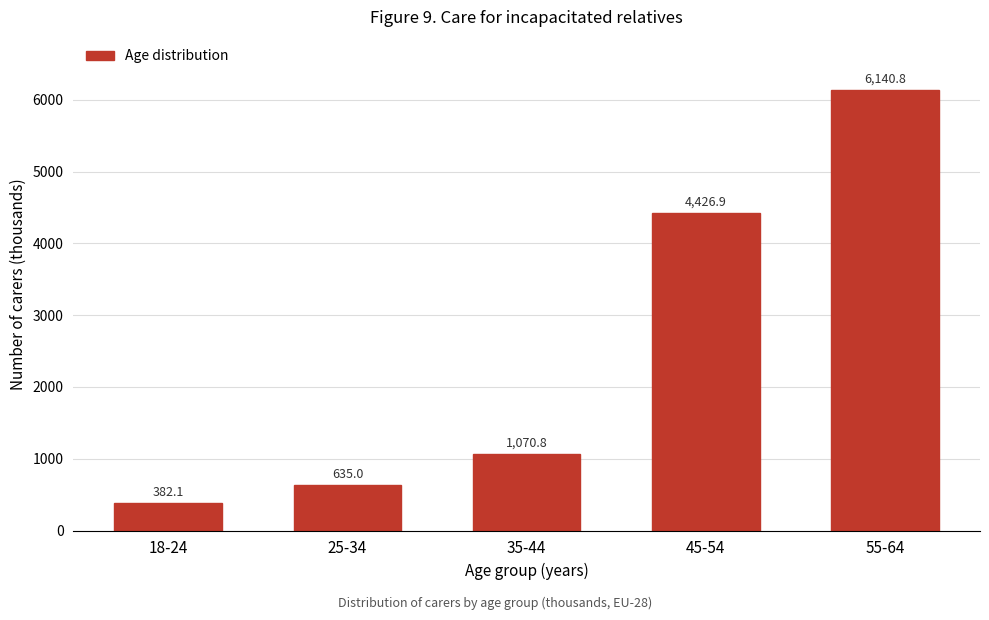

Reading left to right, extract all data points from this chart.

382.1	635.0	1070.8	4426.9	6140.8